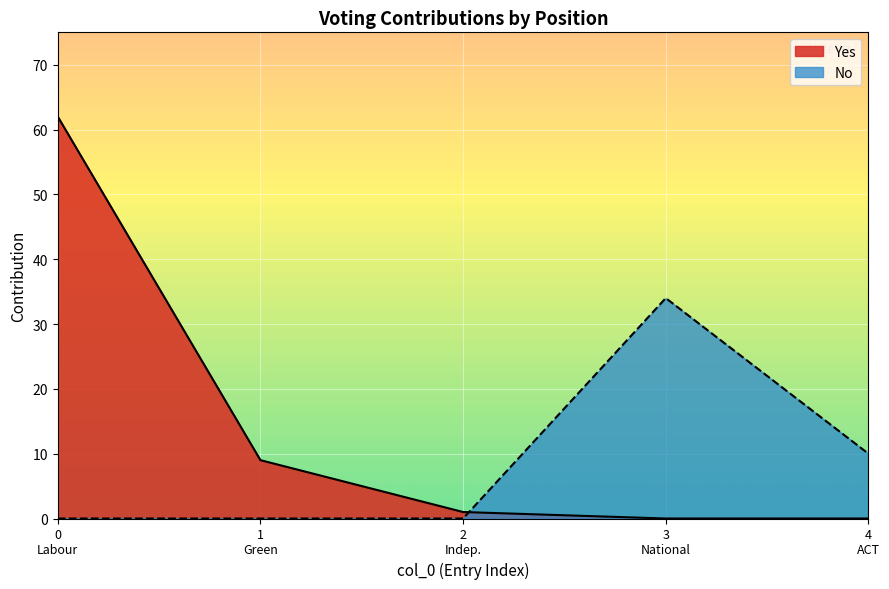

What is the maximum value for Yes?

62